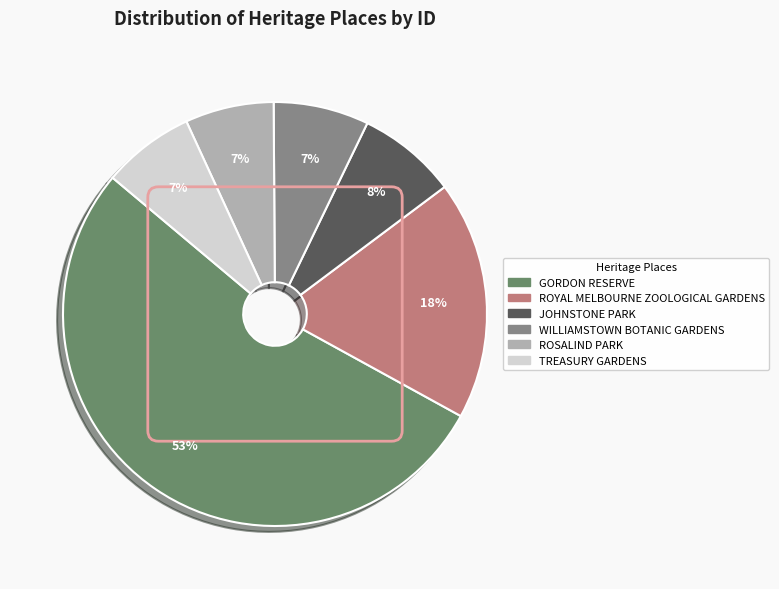

To the nearest percent, what is the average slice percentage?

17%